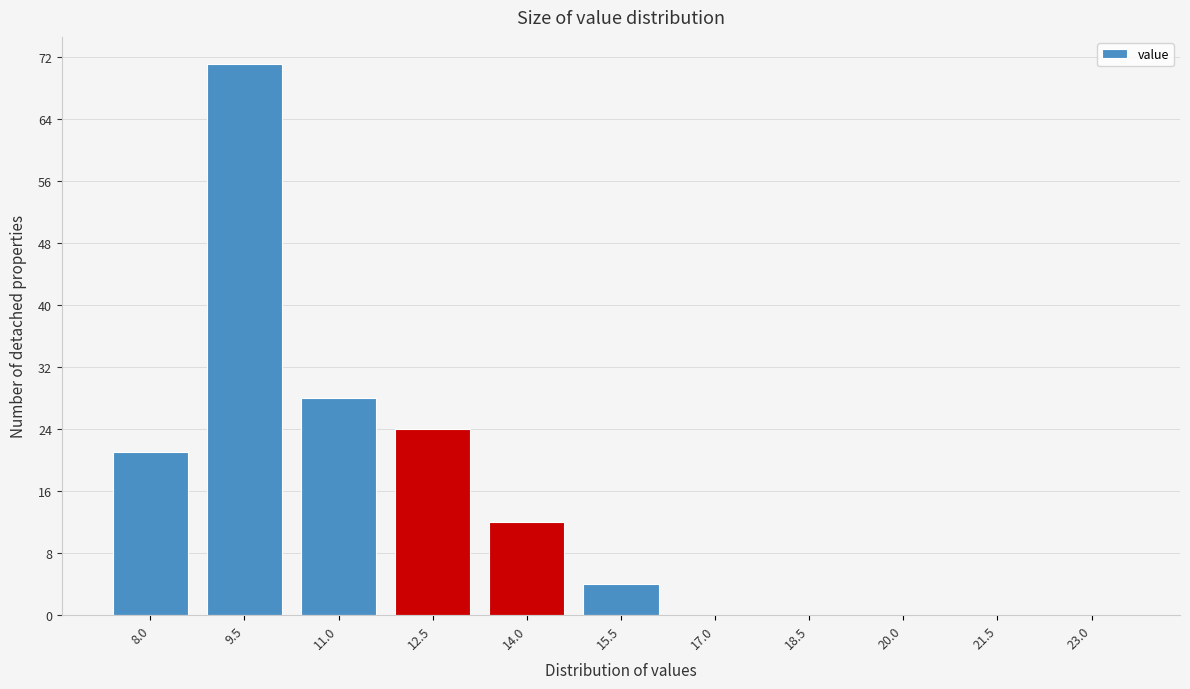

Reading left to right, transcribe all the data shown in this chart.

8.0=21	9.5=71	11.0=28	12.5=24	14.0=12	15.5=4	17.0=0	18.5=0	20.0=0	21.5=0	23.0=0